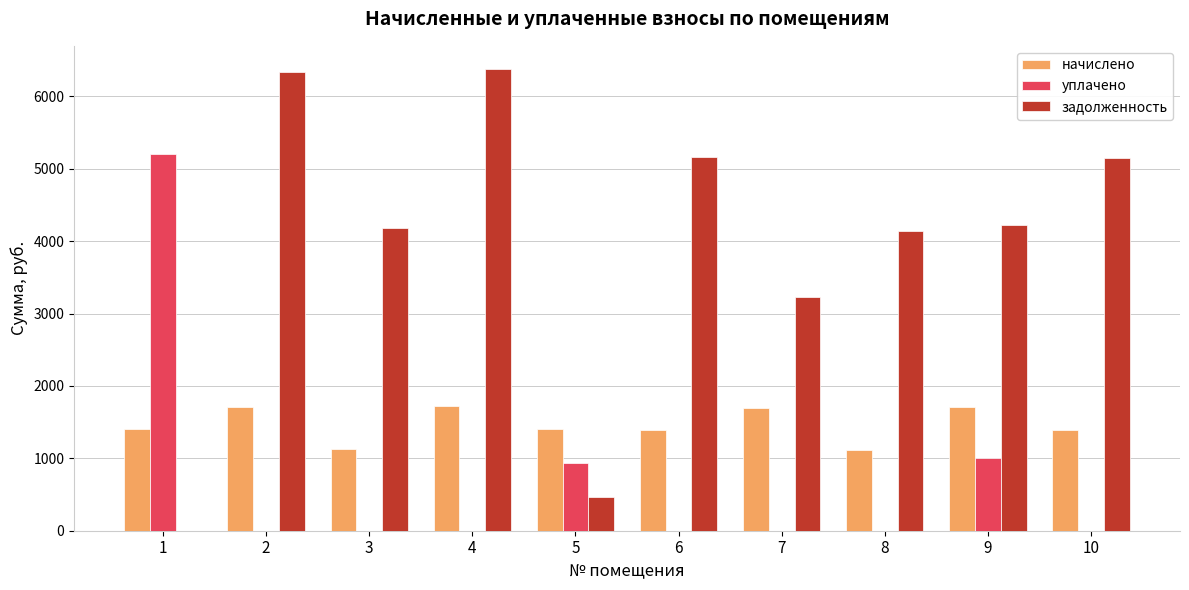

What is the total value across all series at 10?

6536.0